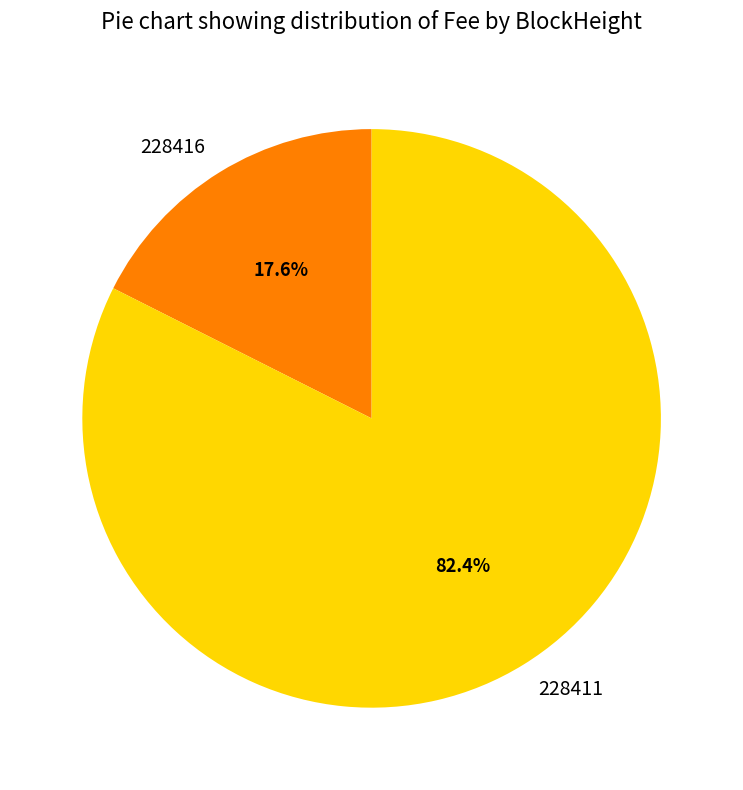

Do 228416 and 228411 together represent more than half of the pie?

Yes